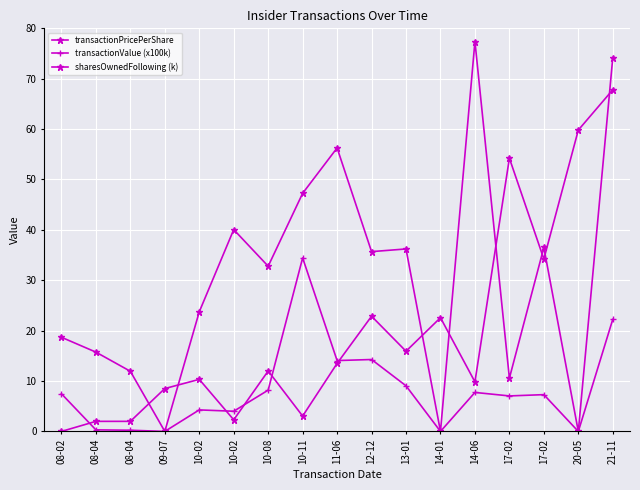

Is it true that transactionPricePerShare equals 18.7 at 08-02?

True